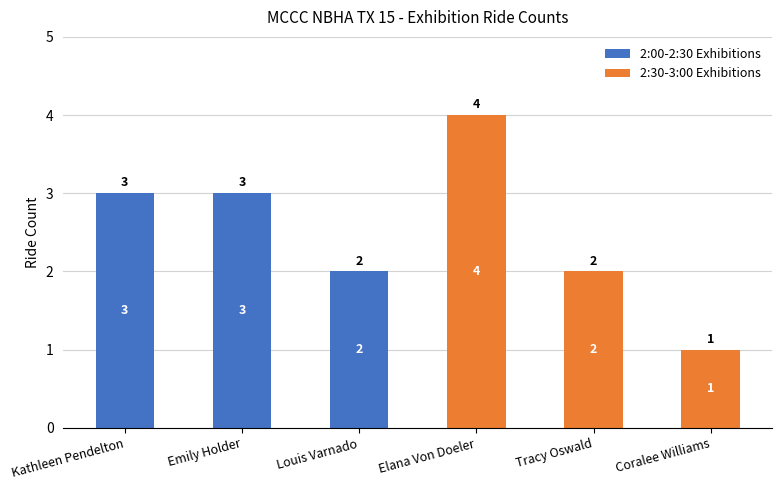

At which label does 2:00-2:30 Exhibitions first exceed 2?

Kathleen Pendelton